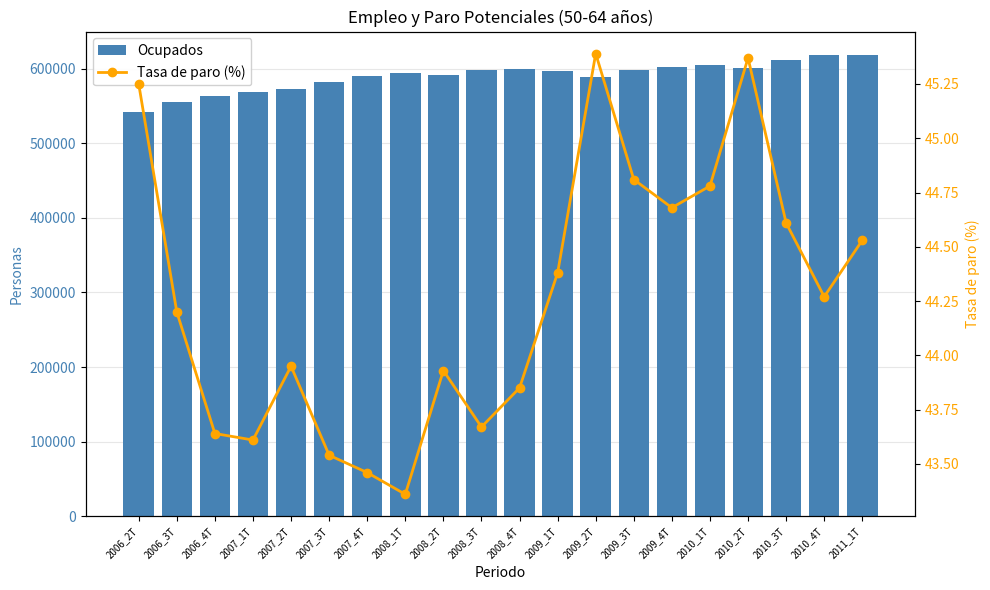

Is it true that Tasa de paro (%) equals 44.8 at 2010_1T?

True